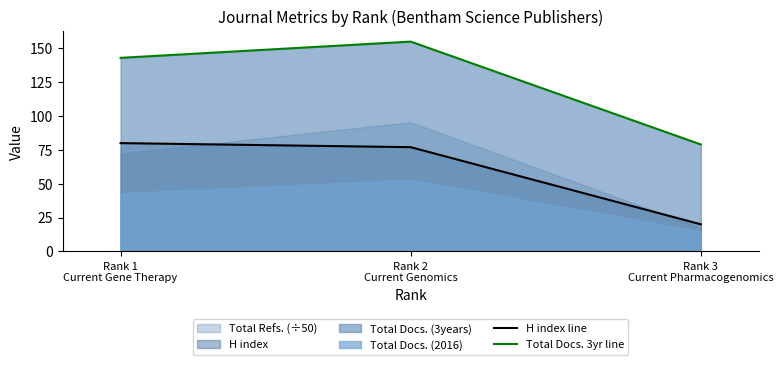

Is the value of Total Docs. 3yr line at Rank 3
Current Pharmacogenomics greater than the value of H index line at Rank 1
Current Gene Therapy?

No